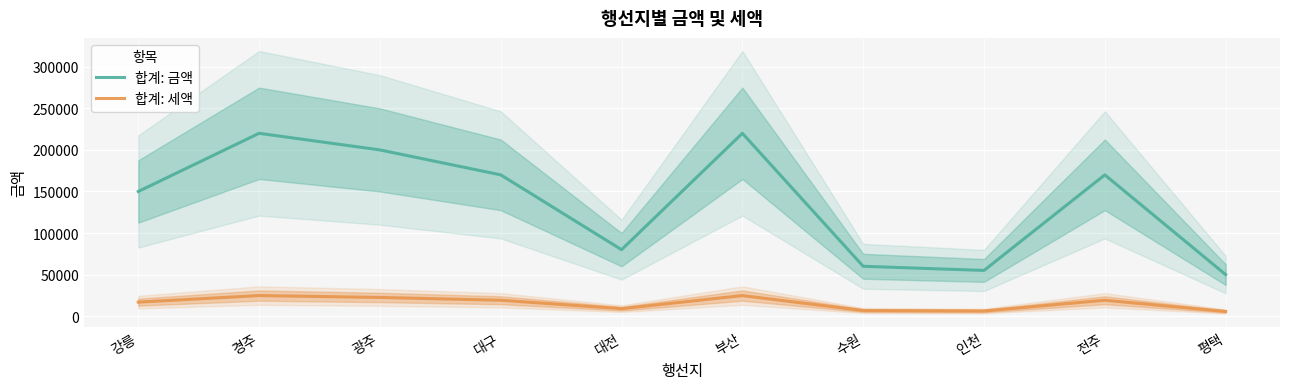

At which category does the chart reach its minimum across all series?

평택